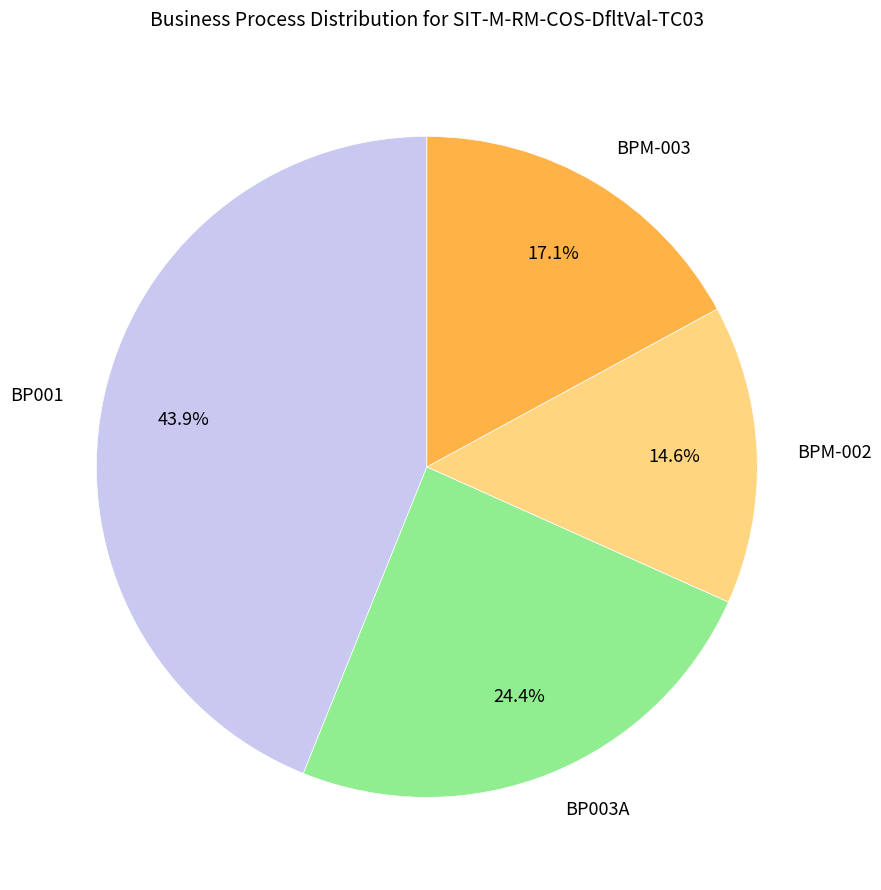

Do BP003A and BP001 together represent more than half of the pie?

Yes